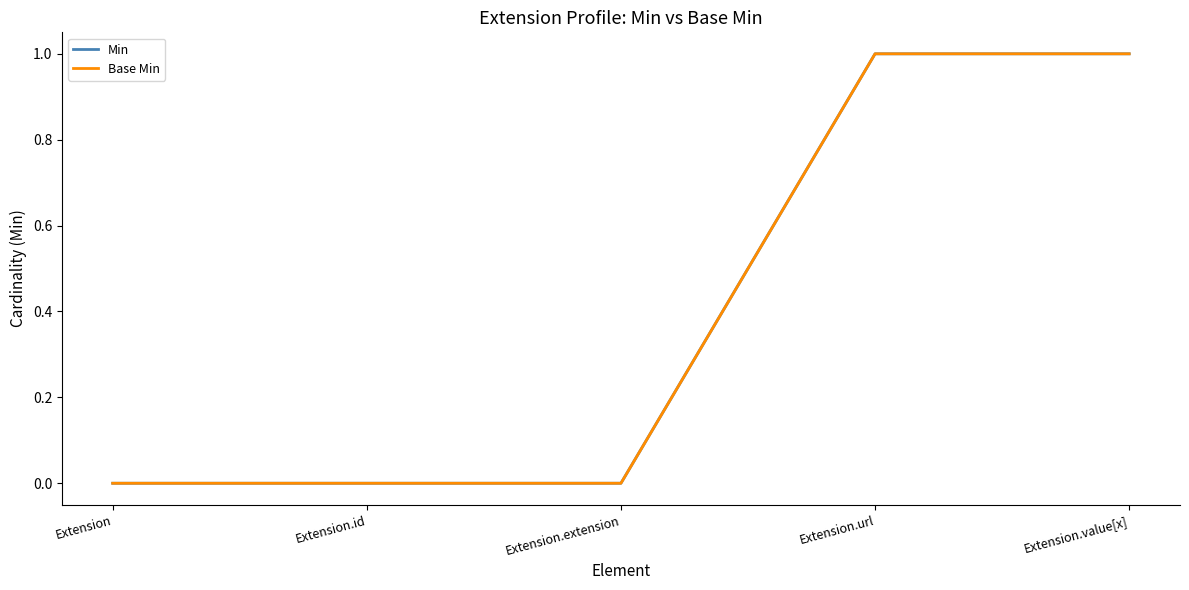

True or false: Base Min has more than 0 interior local peaks.

False